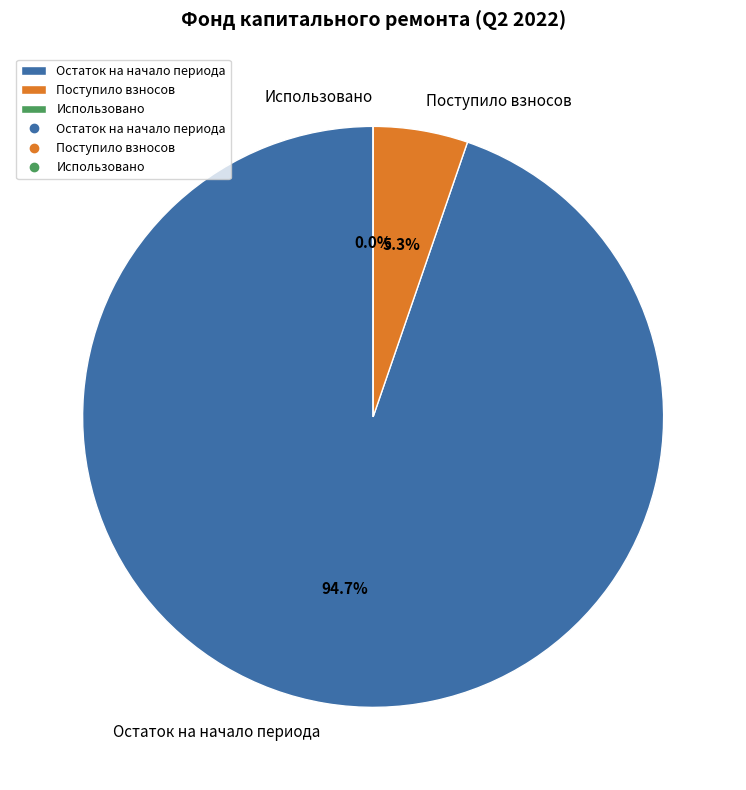

What is the change in value from Поступило взносов to Использовано?

-15.2